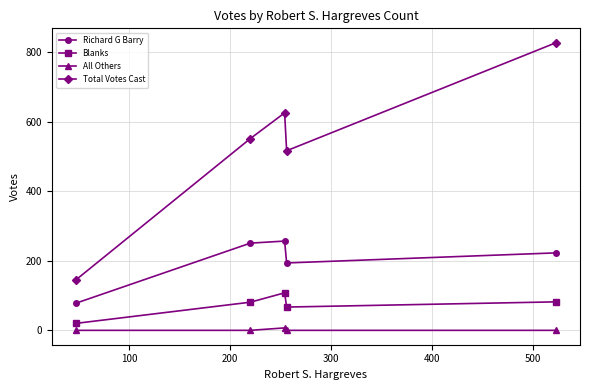

In Total Votes Cast, how many points are higher than both neighbors (excluding endpoints)?

1